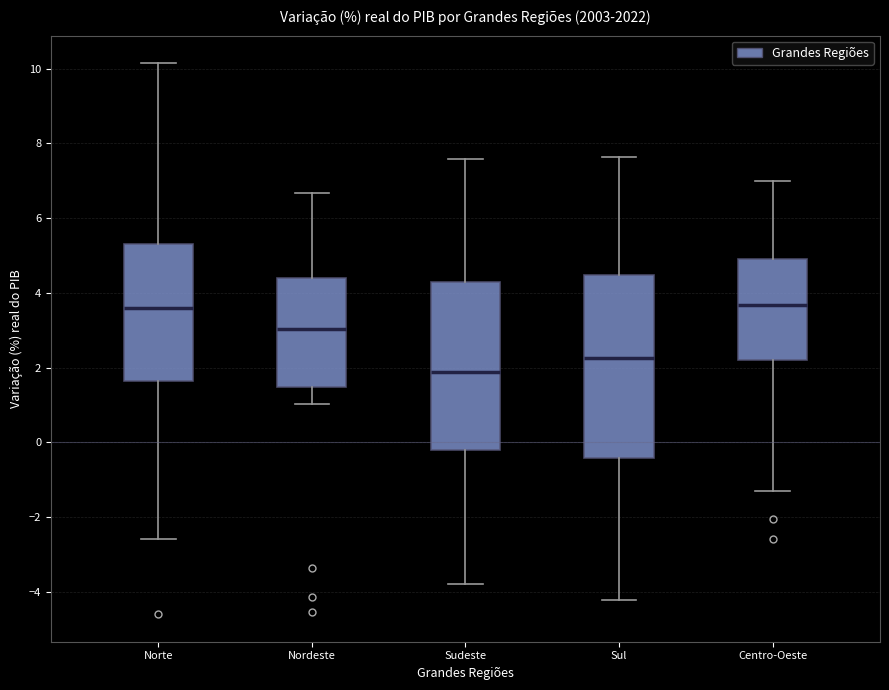

Where is the lower edge of the box for Sul on the y-axis? The values are not printed on the chart, so give them approximately, as read against the axis.

-0.4